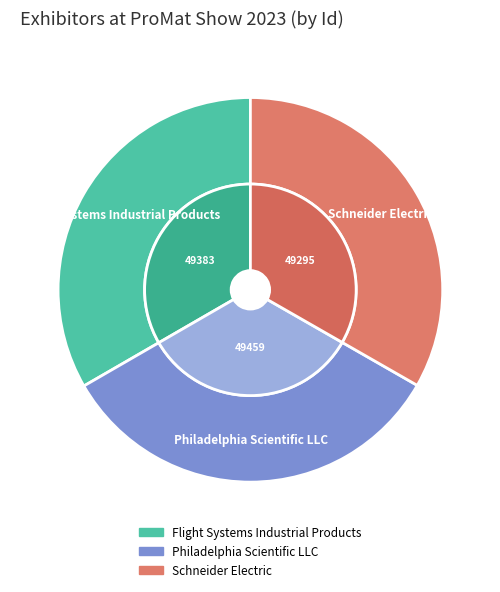

What percentage is NOT represented by Flight Systems Industrial Products?

66.7%